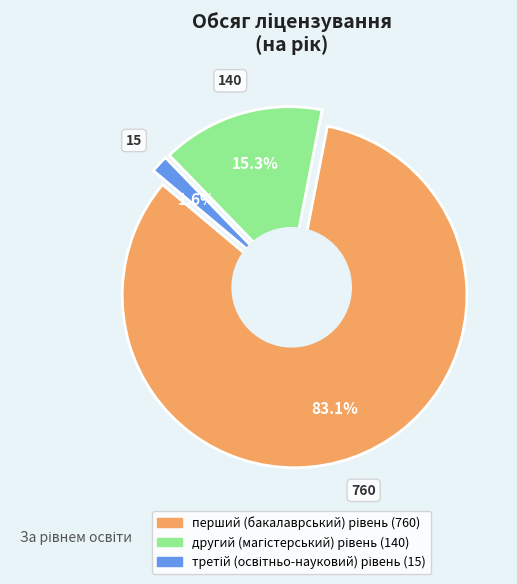

Combined, what portion of the pie is другий (магістерський) рівень and третій (освітньо-науковий) рівень?

16.9%